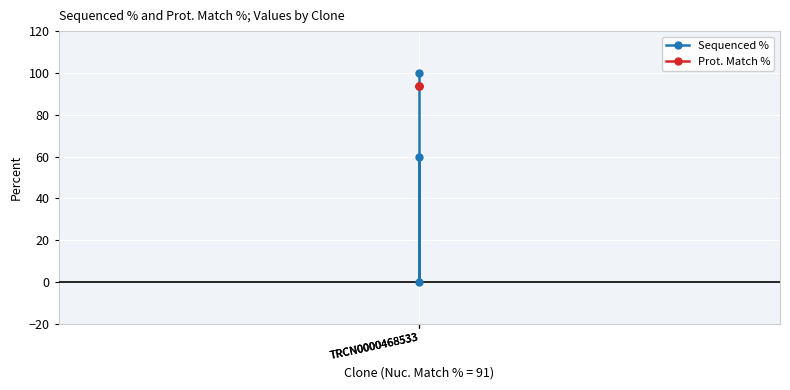

At which label does Sequenced % reach its minimum?

TRCN0000468533